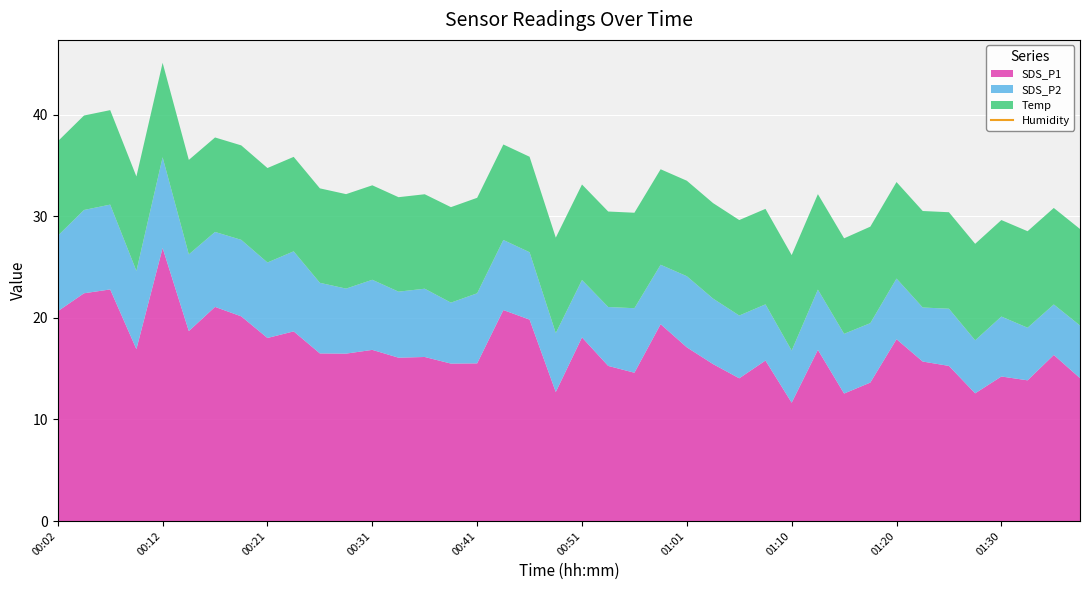

What is the lowest value of the Temp series?

9.3